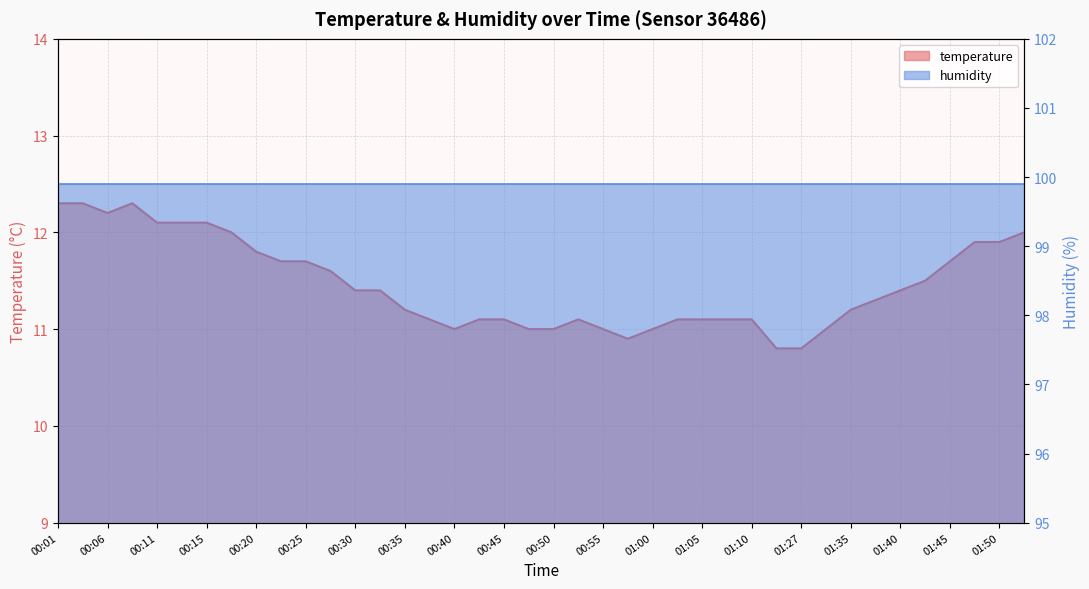

Does the chart display data point markers on the line(s)?

No